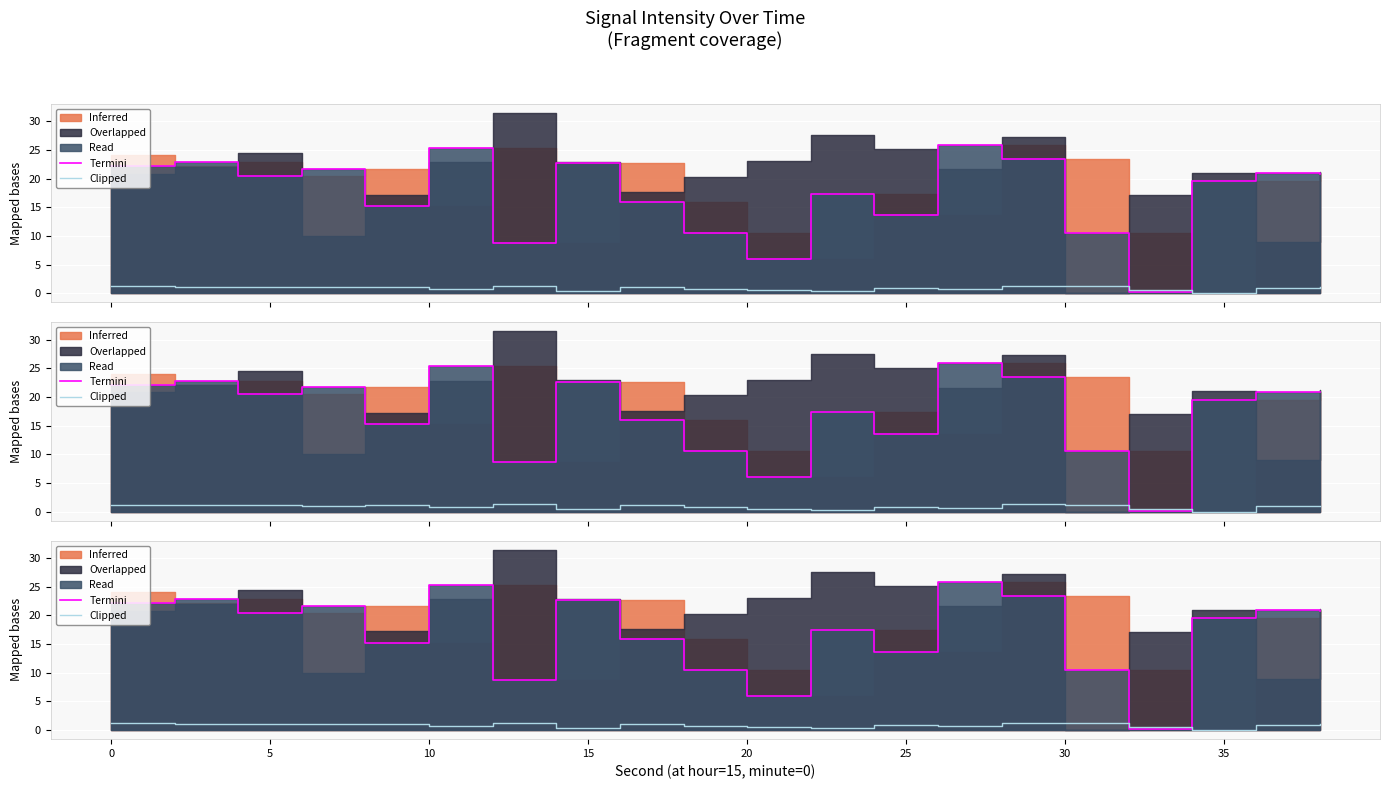

How many intersections are there between Termini and Clipped?

2